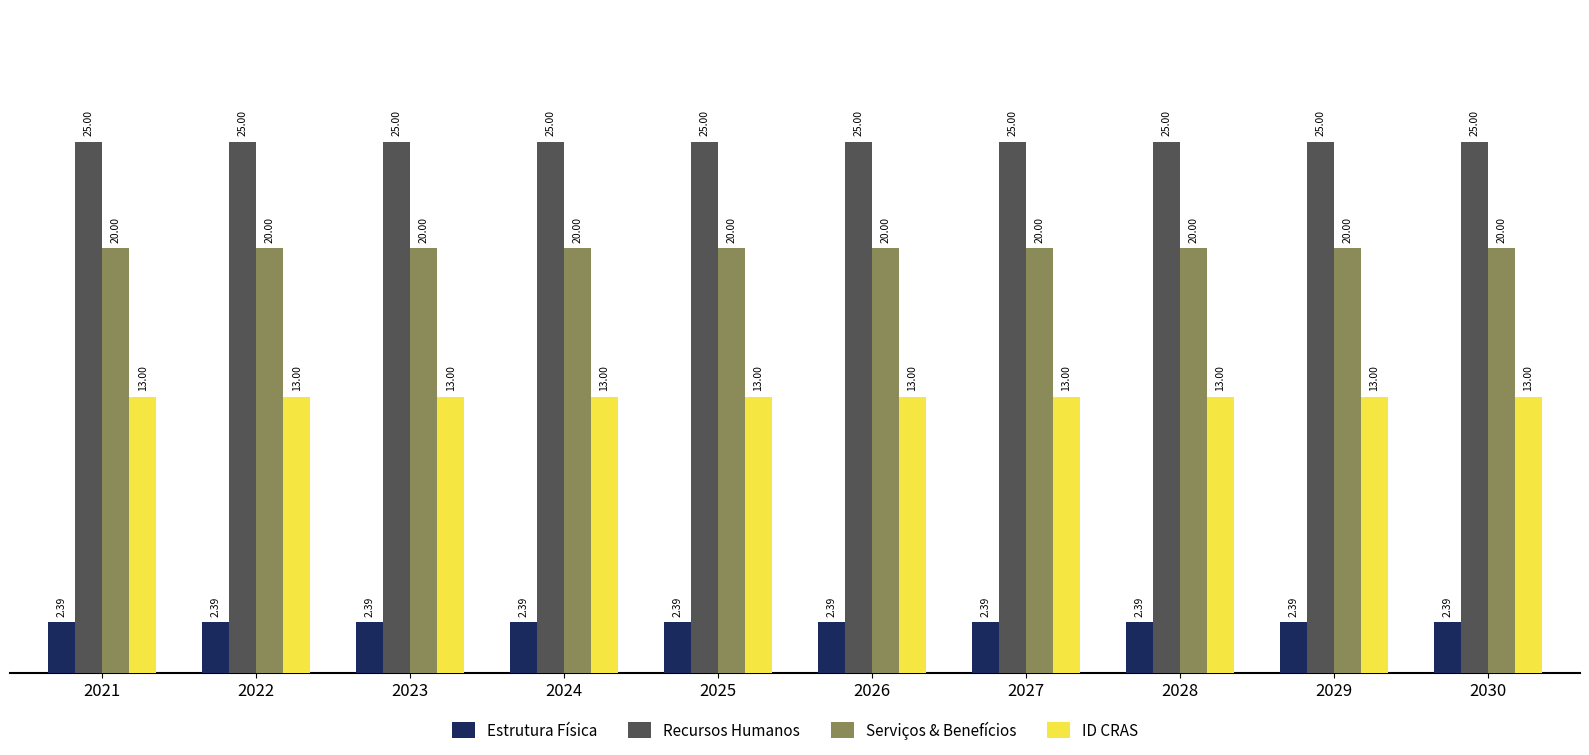

Is the value of Recursos Humanos at 2023 greater than the value of ID CRAS at 2024?

Yes